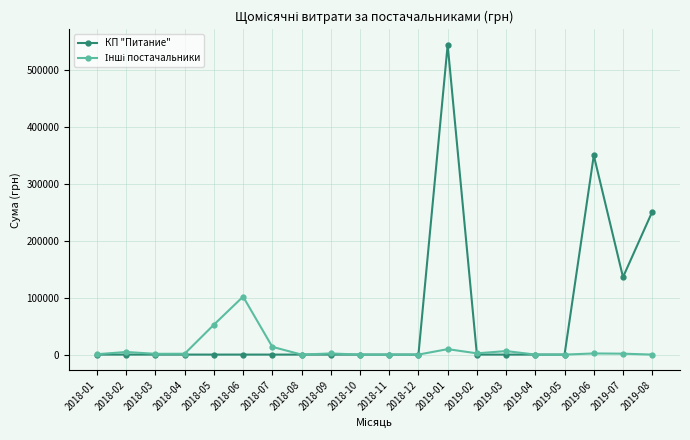

Which series has the widest spread of values?

КП "Питание"